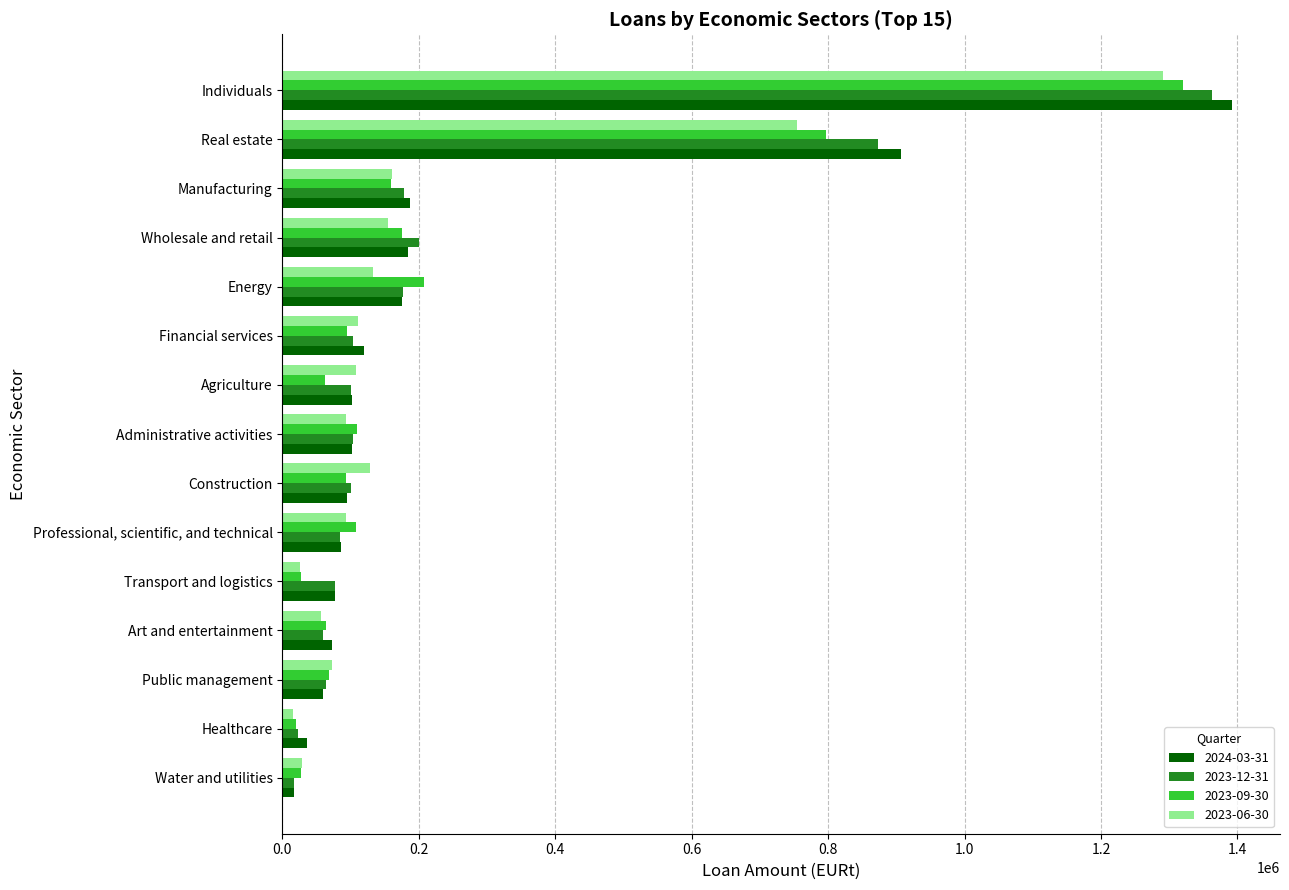

List the labels in order of 2023-09-30 value, smallest first.

Healthcare, Transport and logistics, Water and utilities, Agriculture, Art and entertainment, Public management, Construction, Financial services, Professional, scientific, and technical, Administrative activities, Manufacturing, Wholesale and retail, Energy, Real estate, Individuals